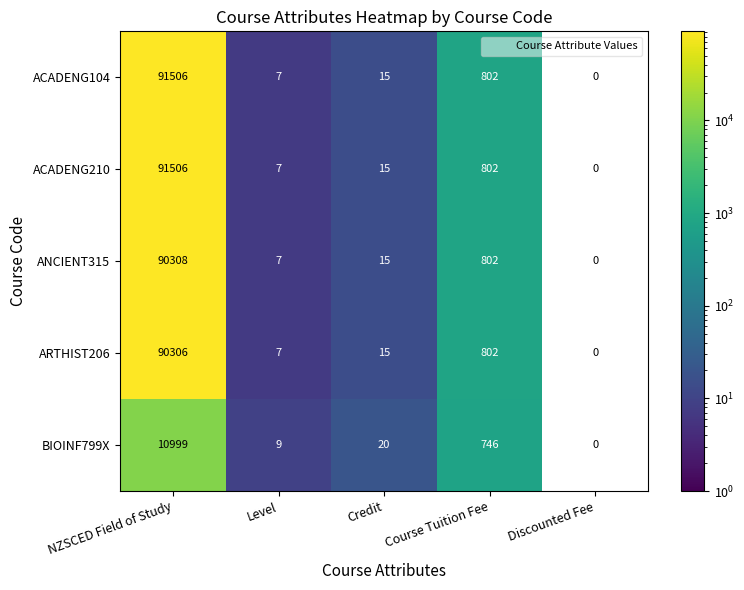

What is the difference between the BIOINF799X values at Course Tuition Fee and Discounted Fee?

746